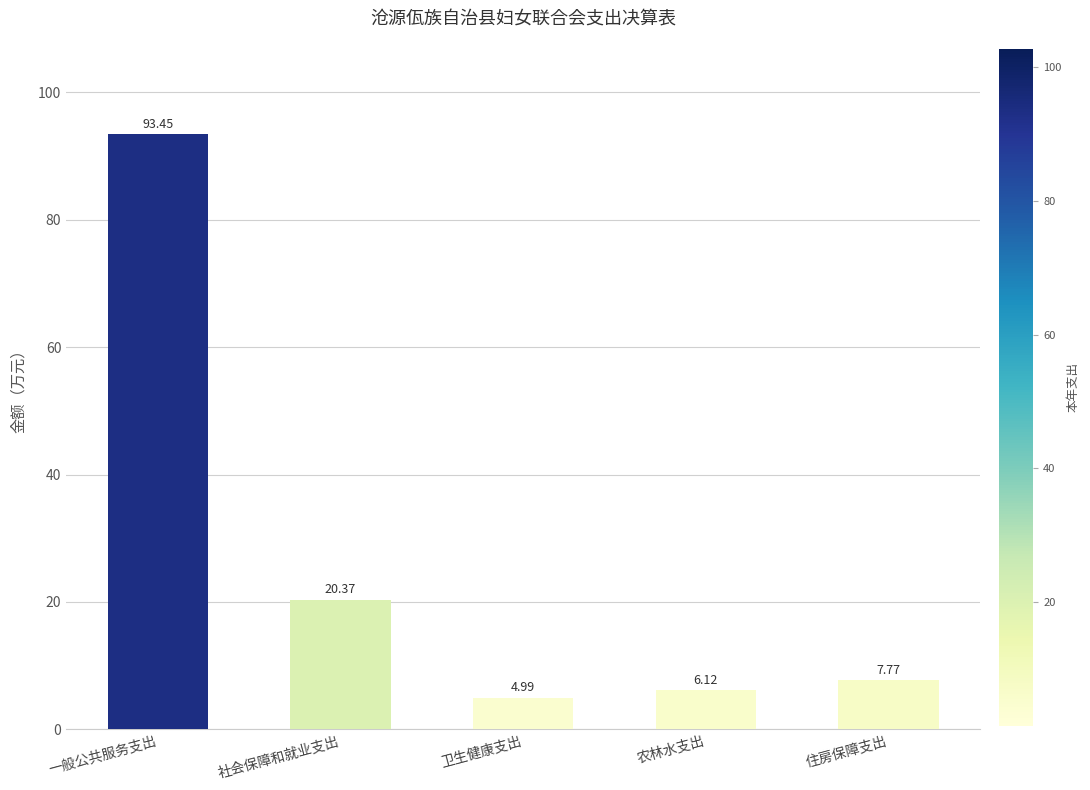

Count the number of categories in the chart.

5